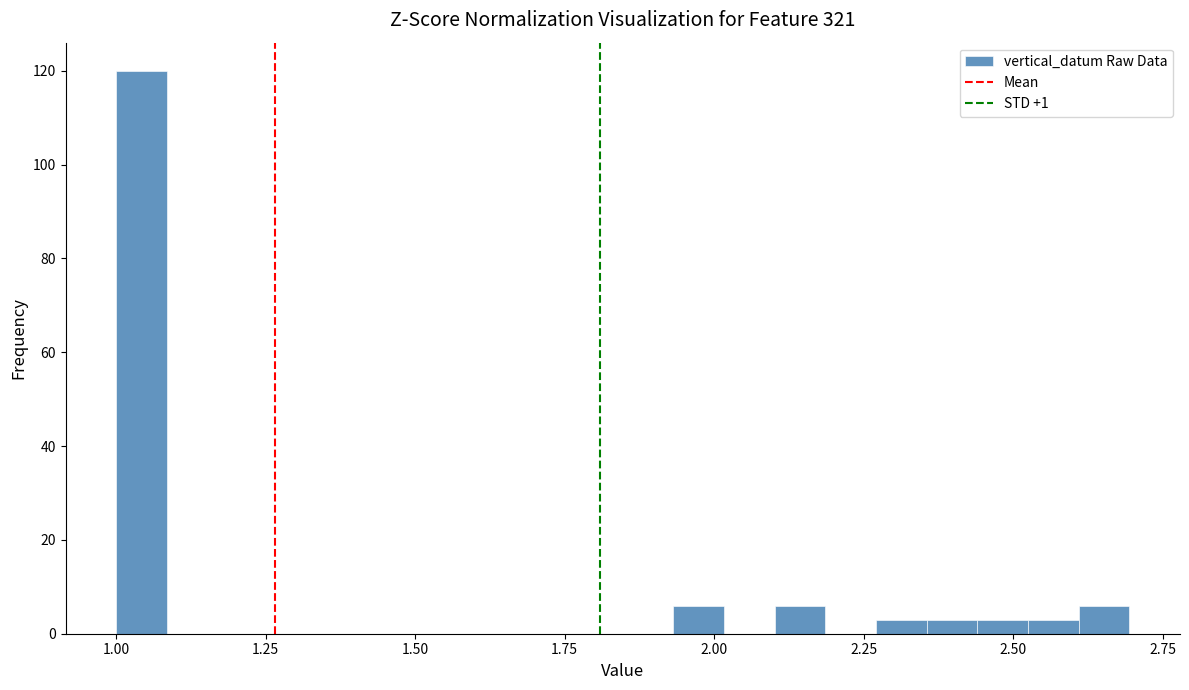

Around what value on the x-axis is the tallest bar? Give the approximate position of its centre, as read against the axis.

1.05